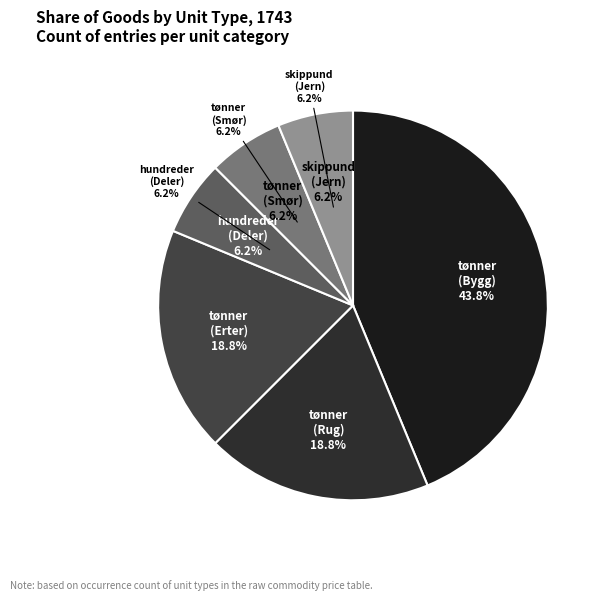

Does tønner (Erter) represent more than half of the total?

No